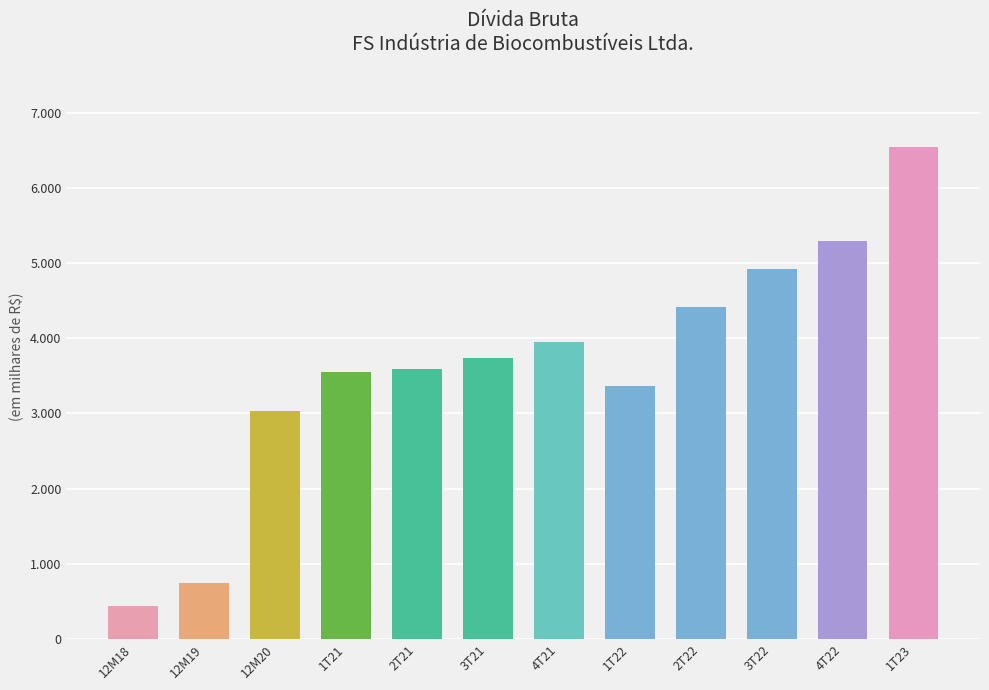

What is the maximum value shown in the chart?

6545794.8